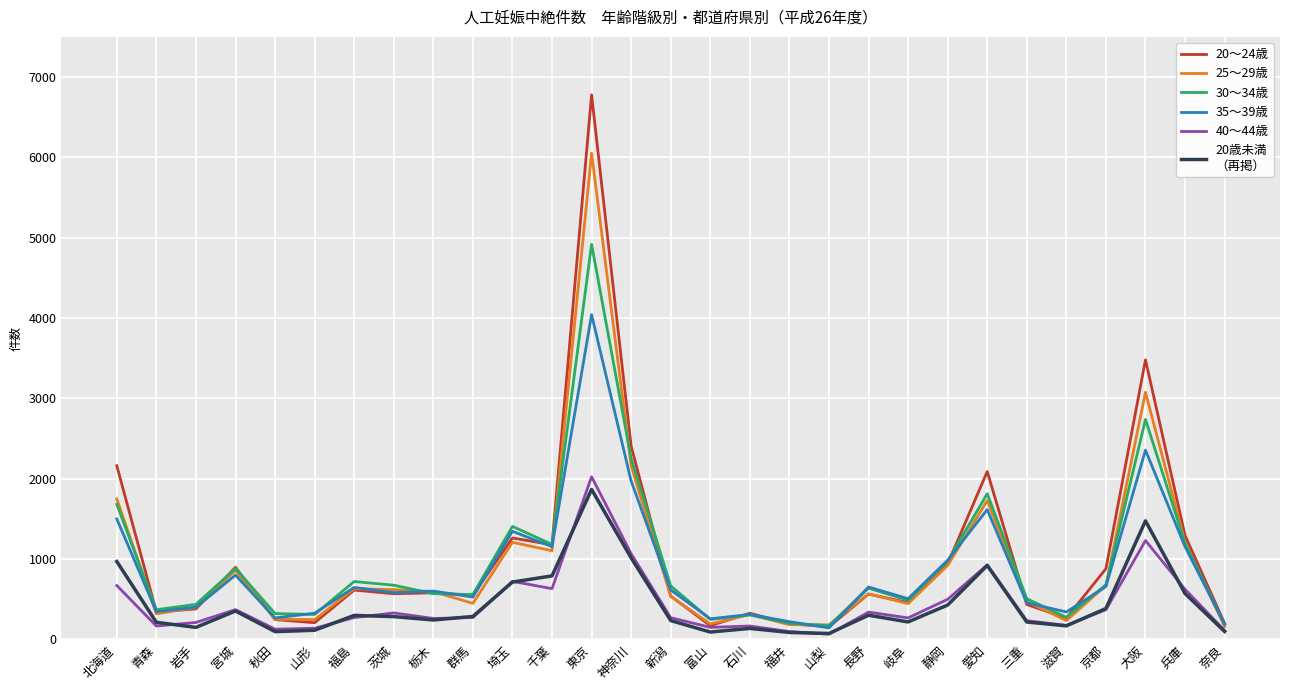

What is the maximum value shown in the chart?

6779